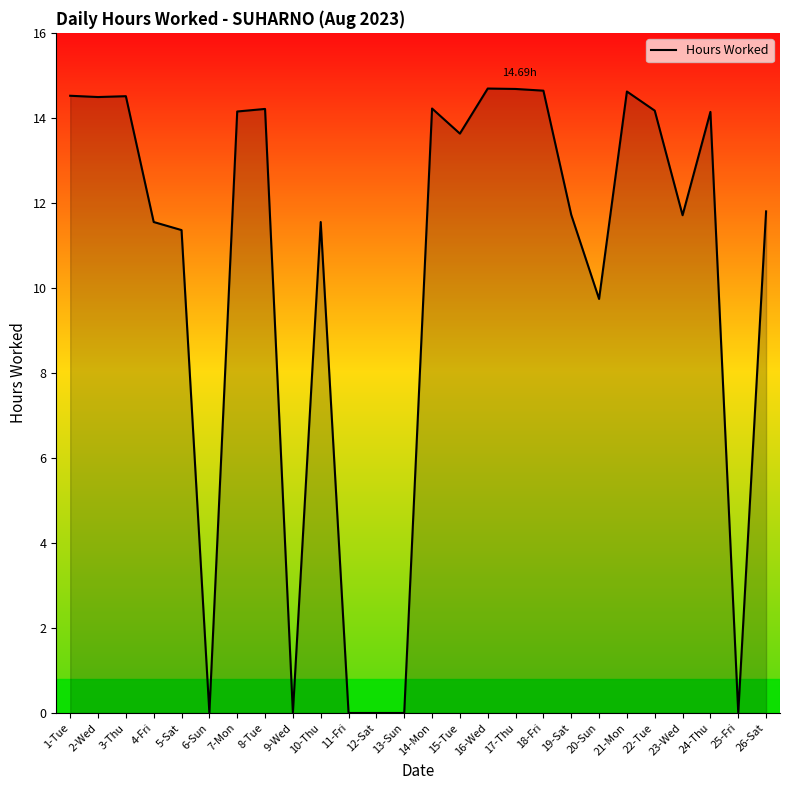

Between 19-Sat and 7-Mon, which is larger?

7-Mon